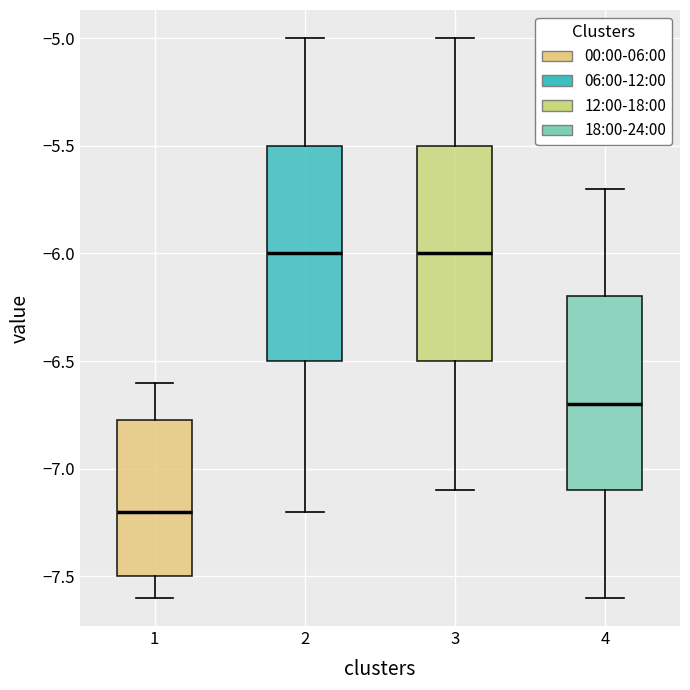

Reading left to right, transcribe this box plot: for each box, give where its median line is, the range the box spans, and where its two whiskers end, as read against the y-axis. The values are not printed on the chart, so give them approximately, as read against the axis.

1: median -7.20, box -7.50 to -6.75, whiskers -7.60 to -6.60
2: median -6.00, box -6.50 to -5.50, whiskers -7.20 to -5.00
3: median -6.00, box -6.50 to -5.50, whiskers -7.10 to -5.00
4: median -6.70, box -7.10 to -6.20, whiskers -7.60 to -5.70